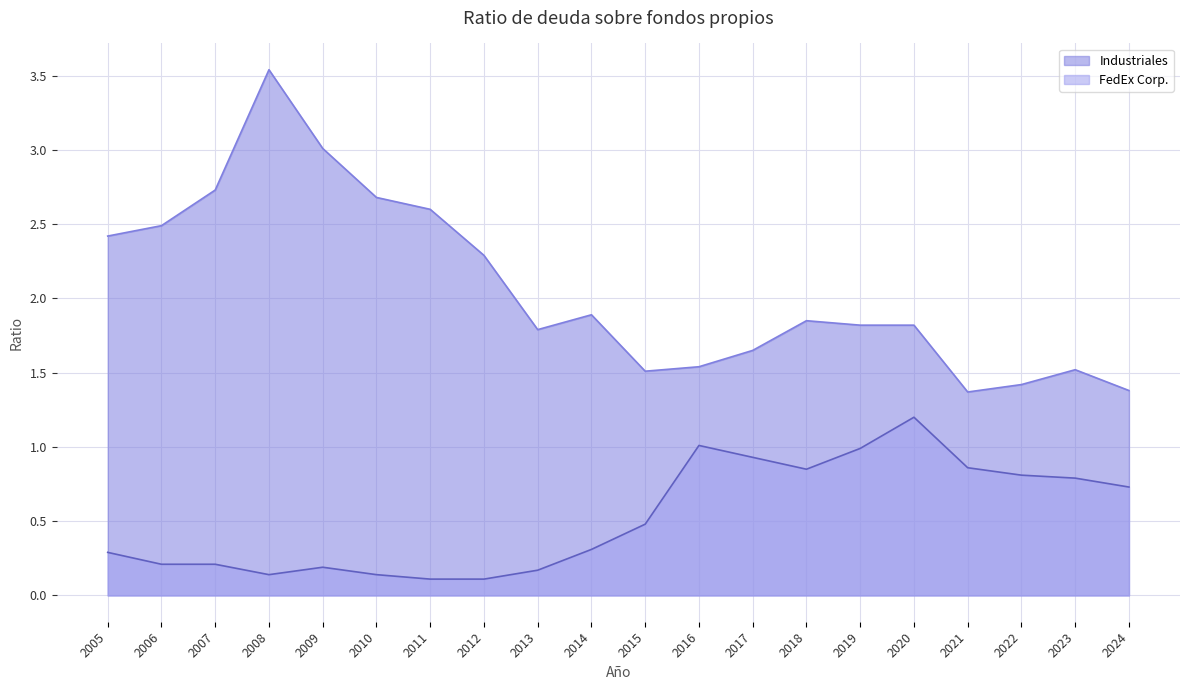

What is the maximum value for FedEx Corp.?

1.2